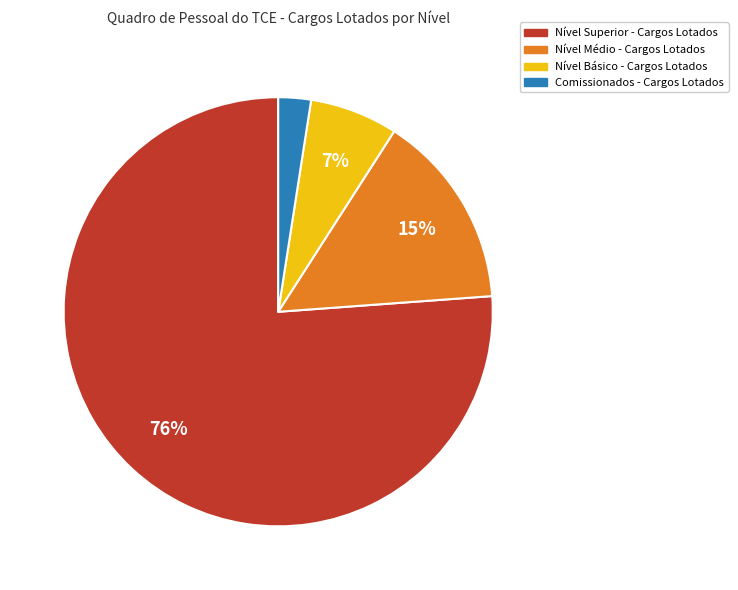

Is there any slice that represents more than half of the pie?

Yes